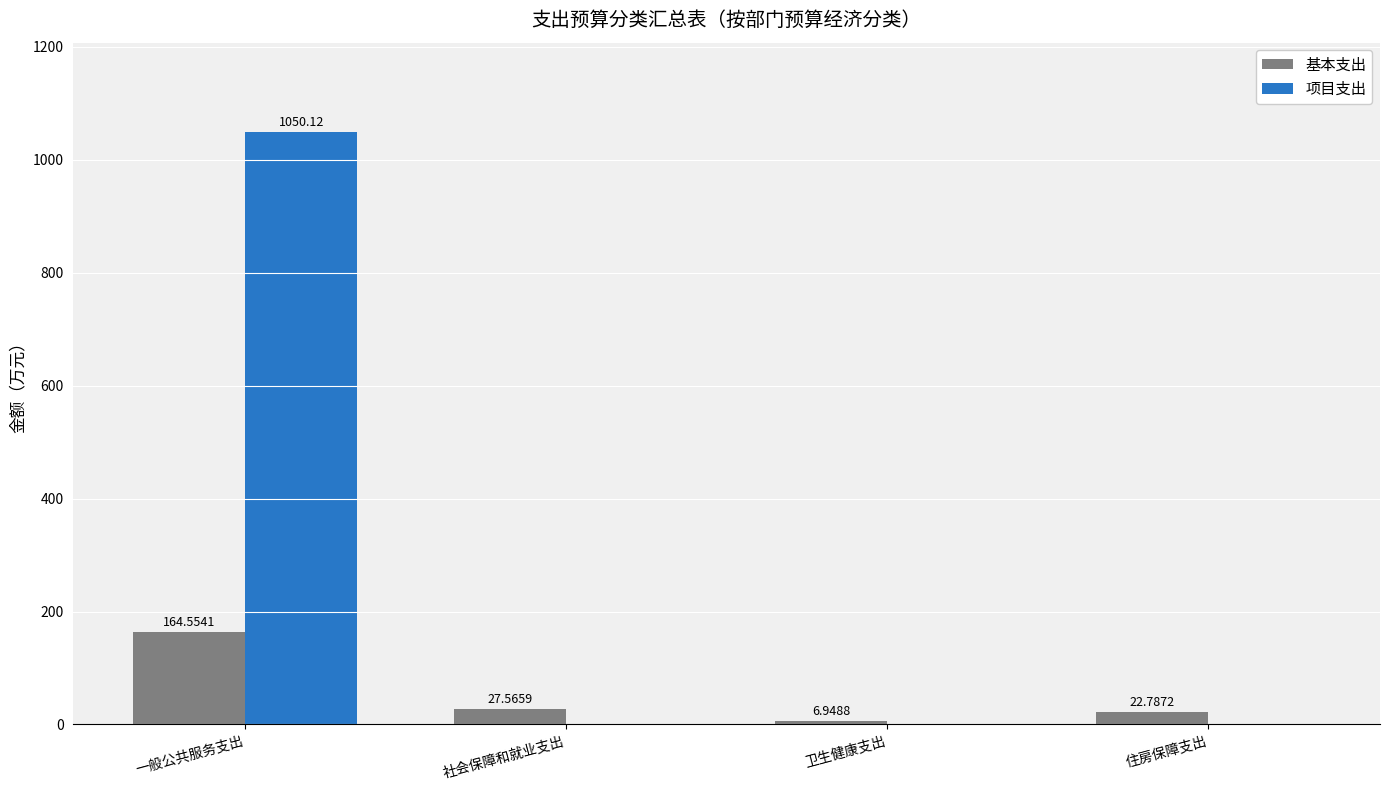

Between 一般公共服务支出 and 住房保障支出, which series saw the biggest shift?

项目支出